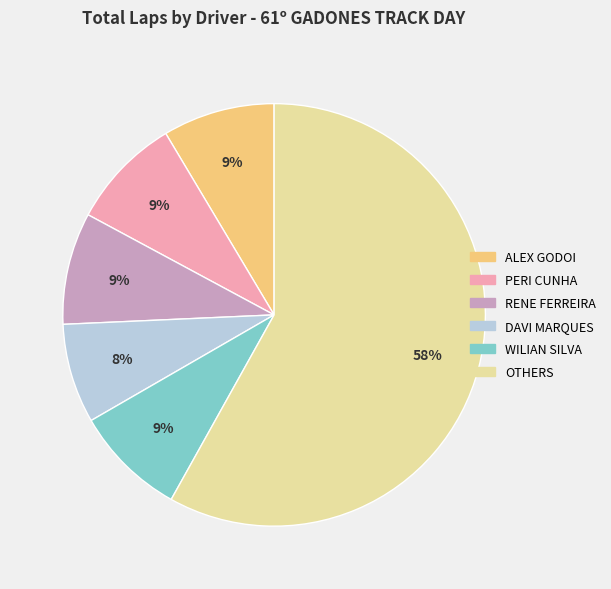

To the nearest percent, what is the average slice percentage?

17%